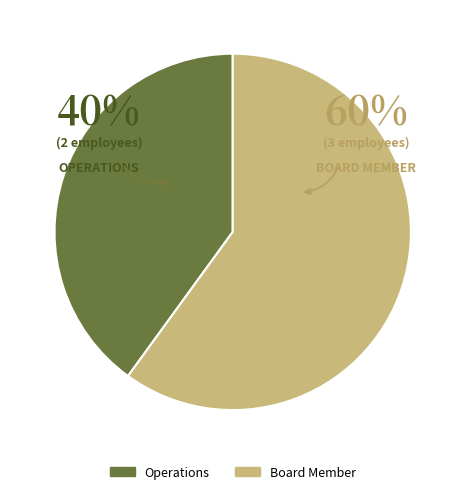

What is the smallest slice in the pie chart?

Operations